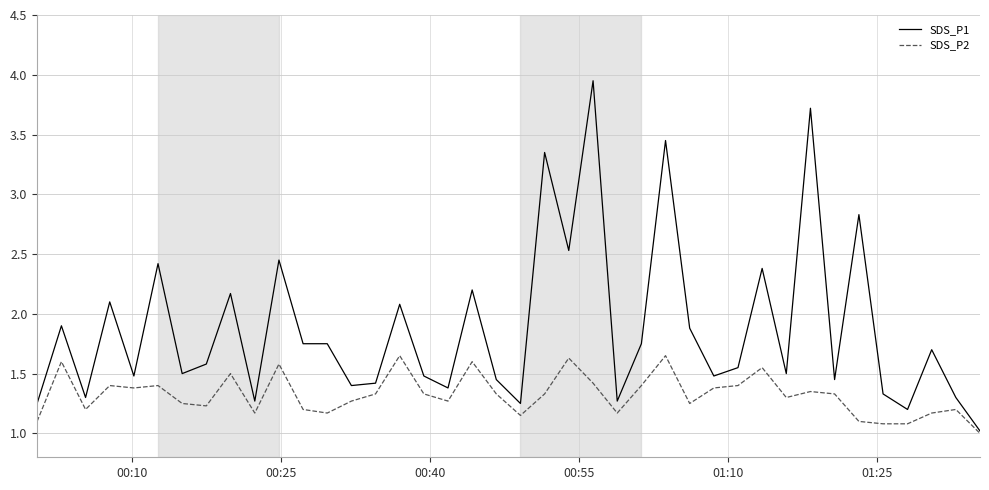

How many values in the SDS_P2 series exceed 1?

39